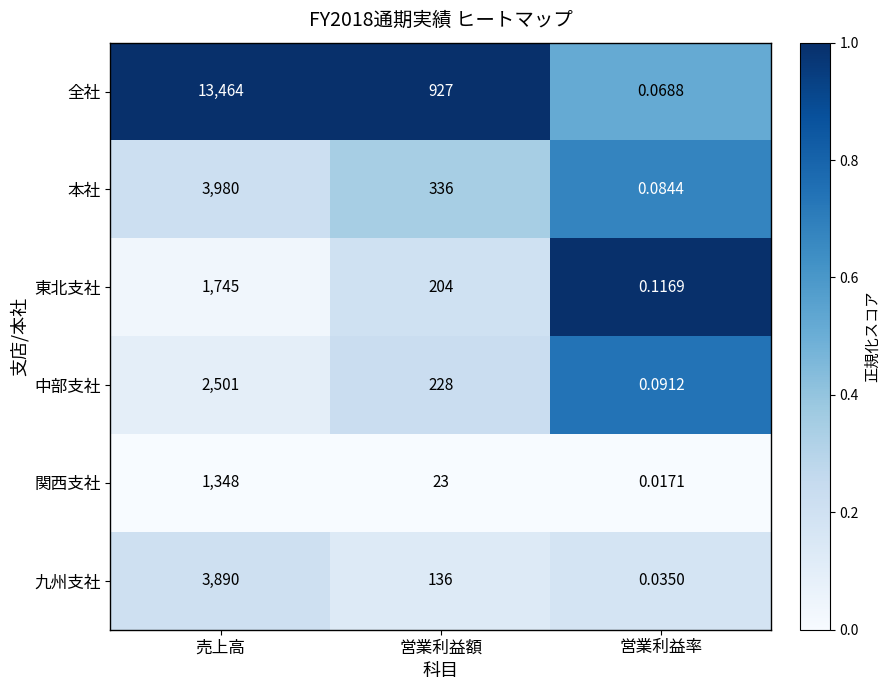

Which label corresponds to the largest value in the chart?

売上高